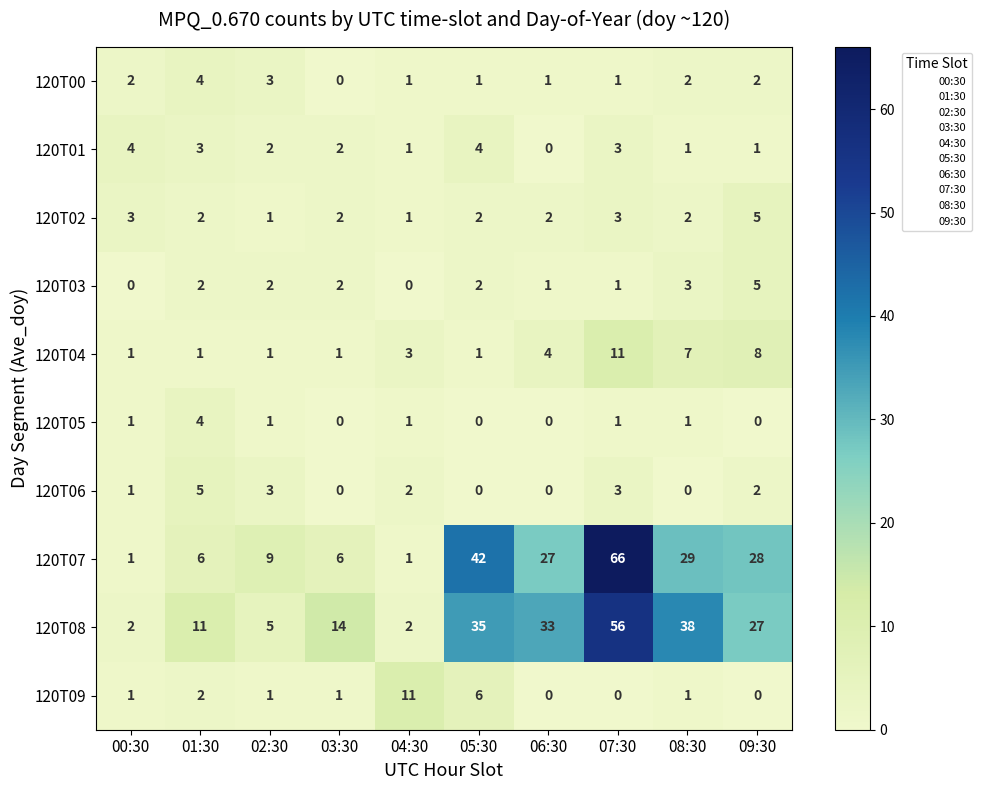

At how many categories does at least one series exceed 23?

5